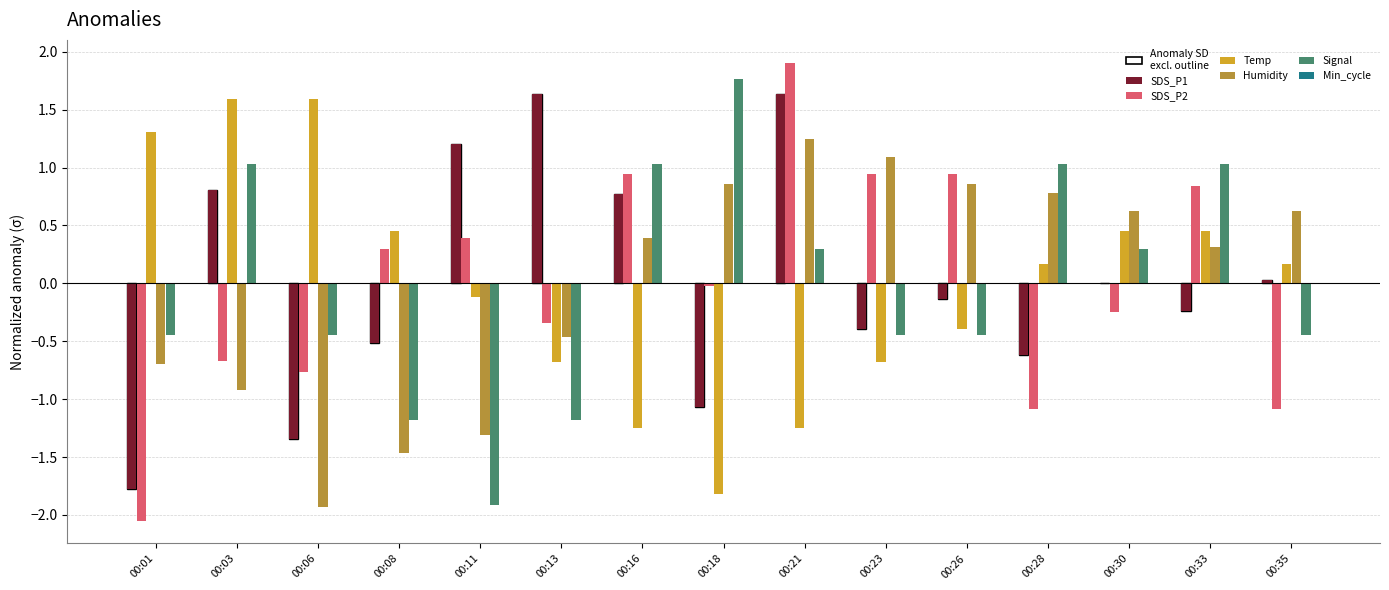

Does the chart contain any negative values?

Yes